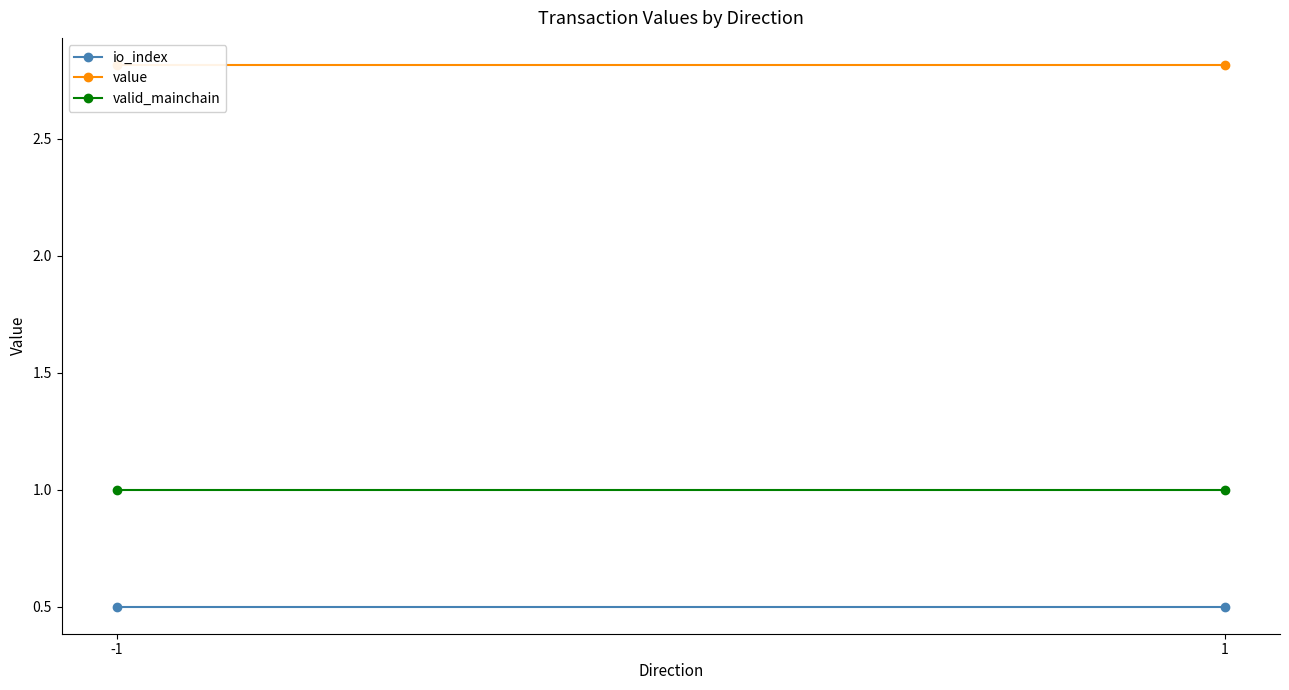

Which series has the largest total across all categories?

value